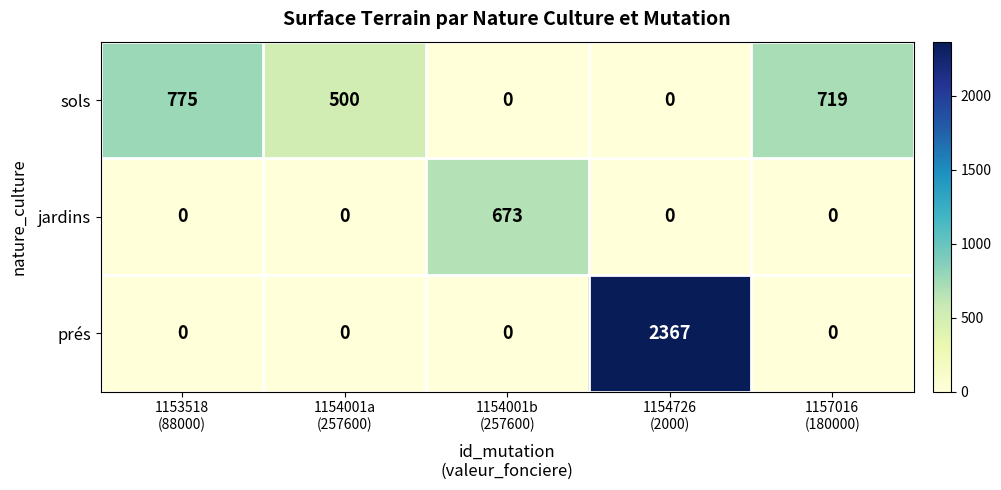

Which series has the largest total across all categories?

prés